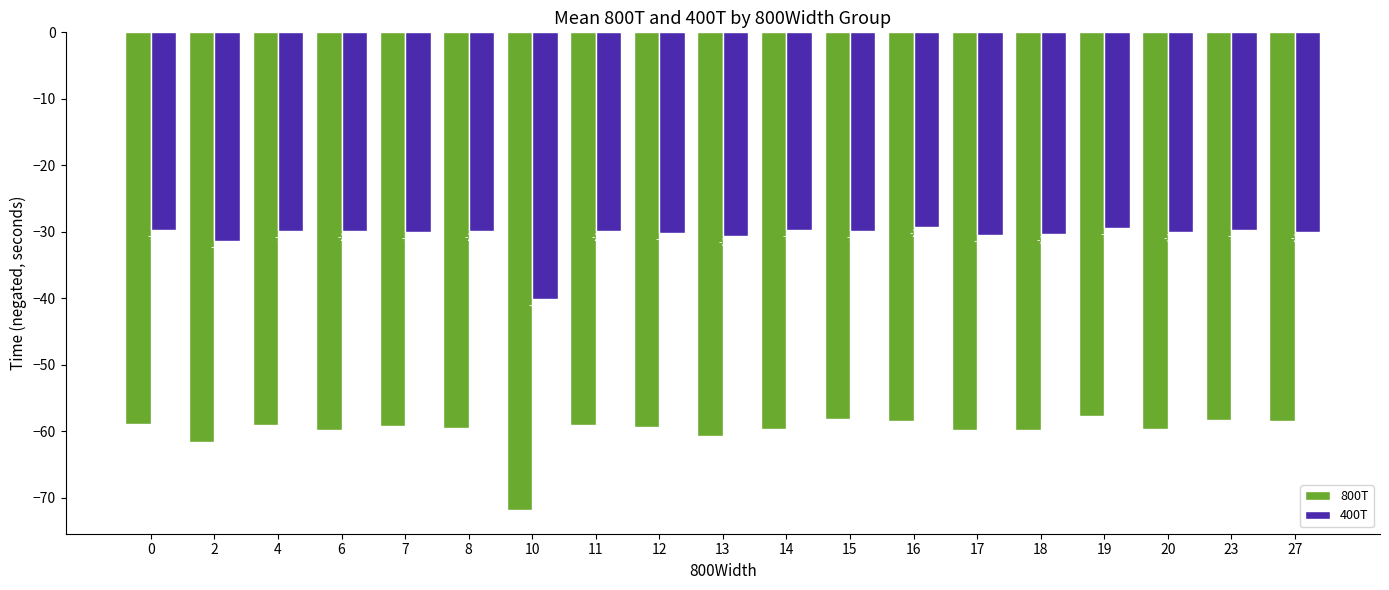

What is the value of the 800T bar at the 5th from the left?

-59.2